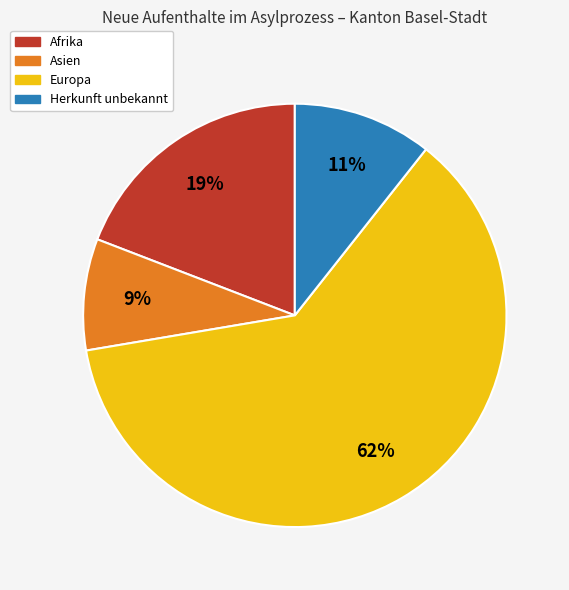

Does Herkunft unbekannt represent more than half of the total?

No